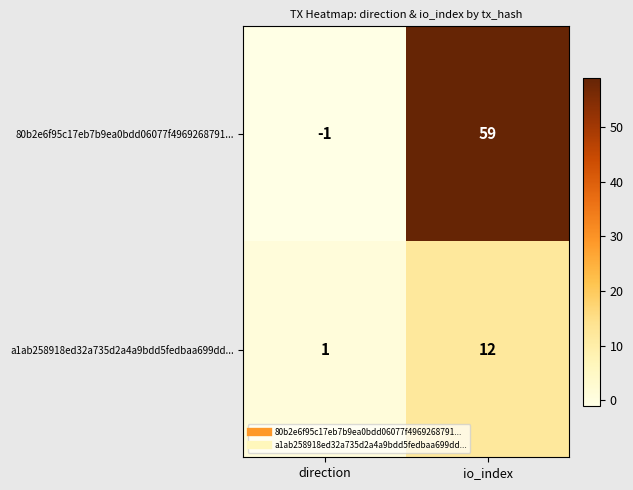

True or false: a1ab258918ed32a735d2a4a9bdd5fedbaa699dd... has a value of 1 at direction.

True